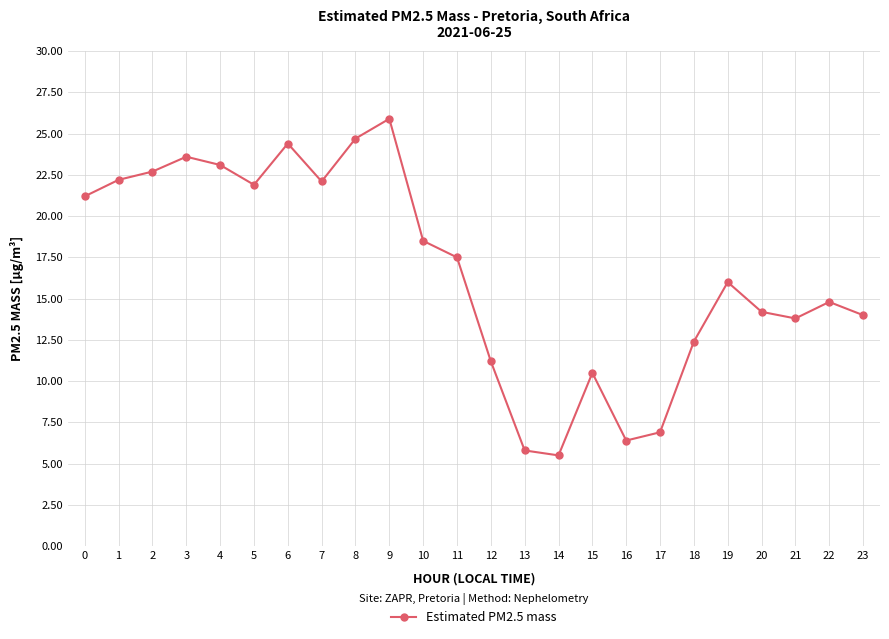

What is the value of the 10th point from the left?

25.9